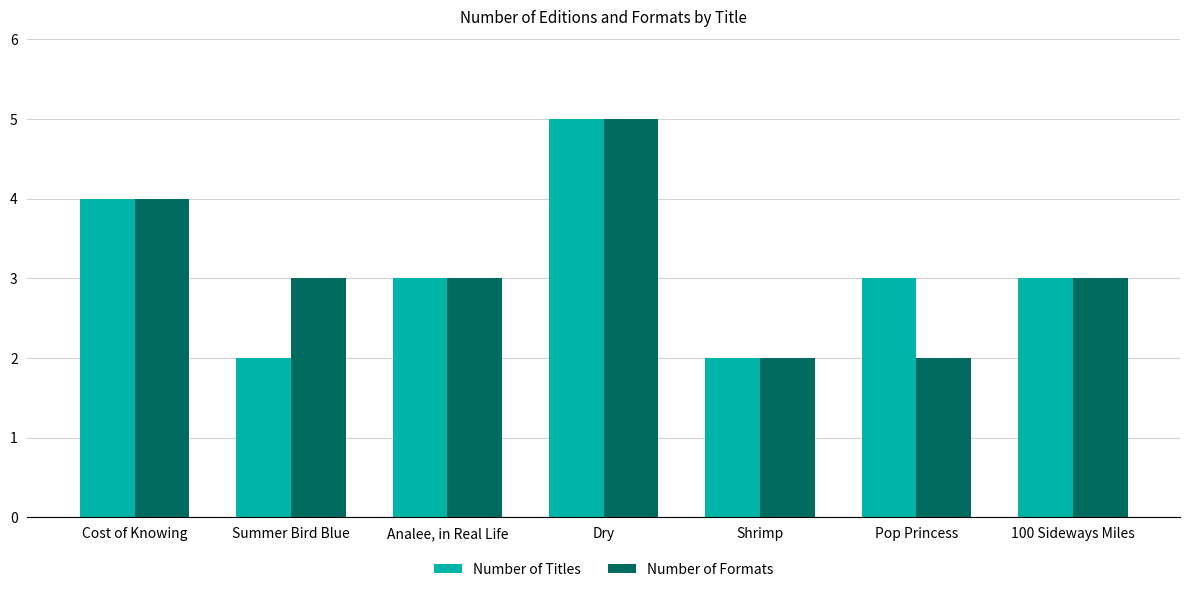

What is the highest value of the Number of Formats series?

5